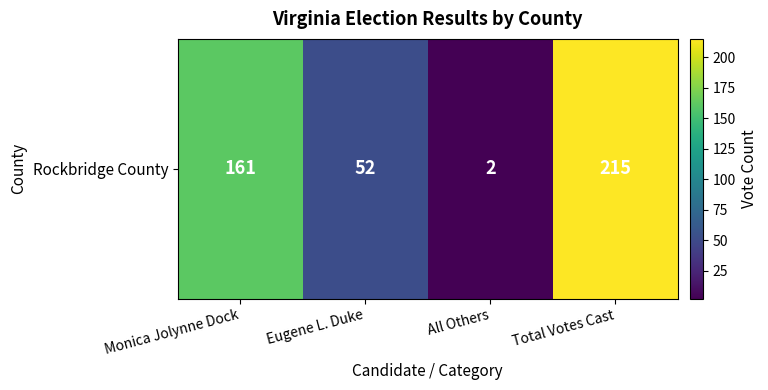

Which has a higher value, Total Votes Cast or Eugene L. Duke?

Total Votes Cast